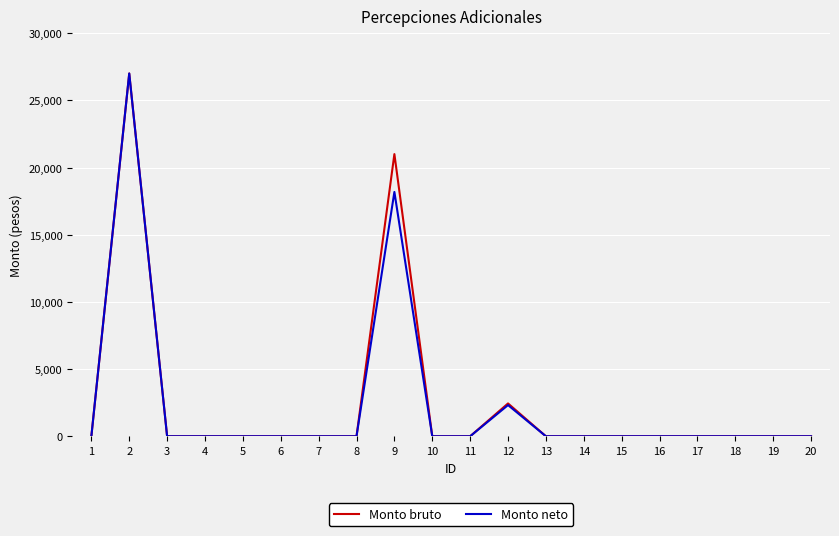

What is the sum of the Monto neto values at 18 and 2?

27000.0